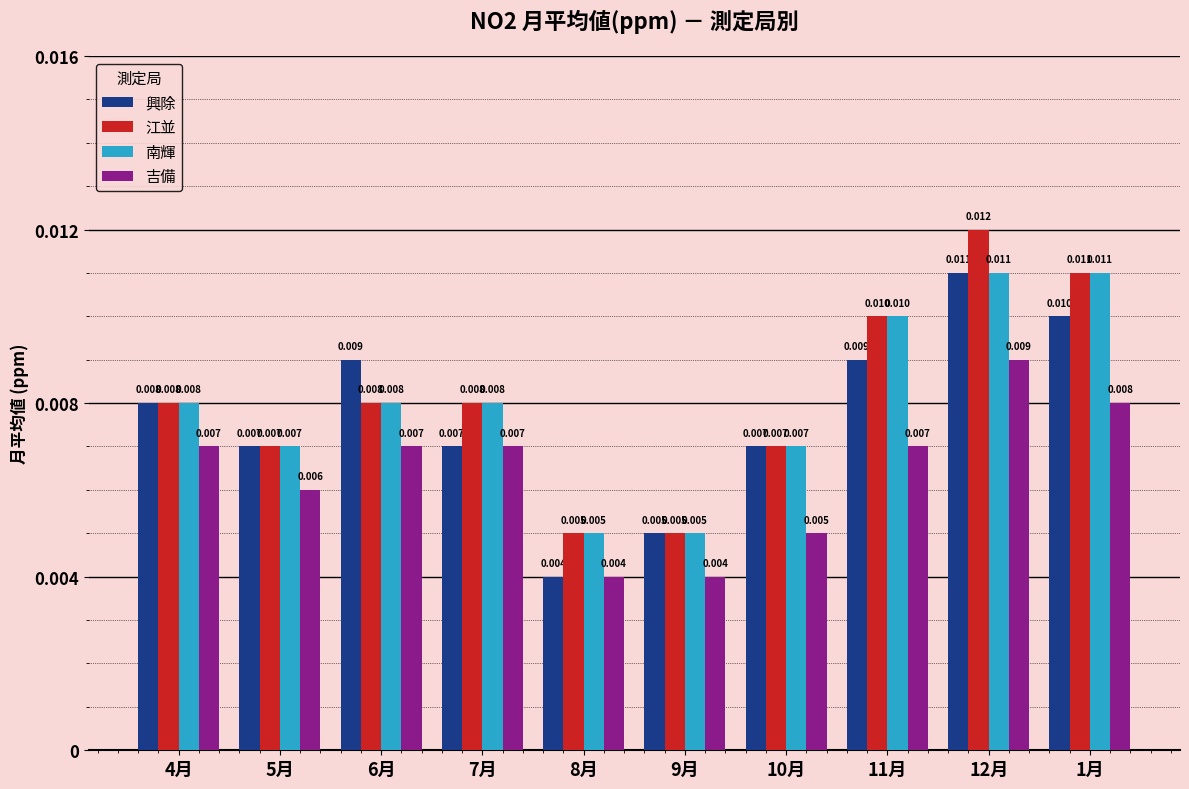

Are the bars horizontal?

No